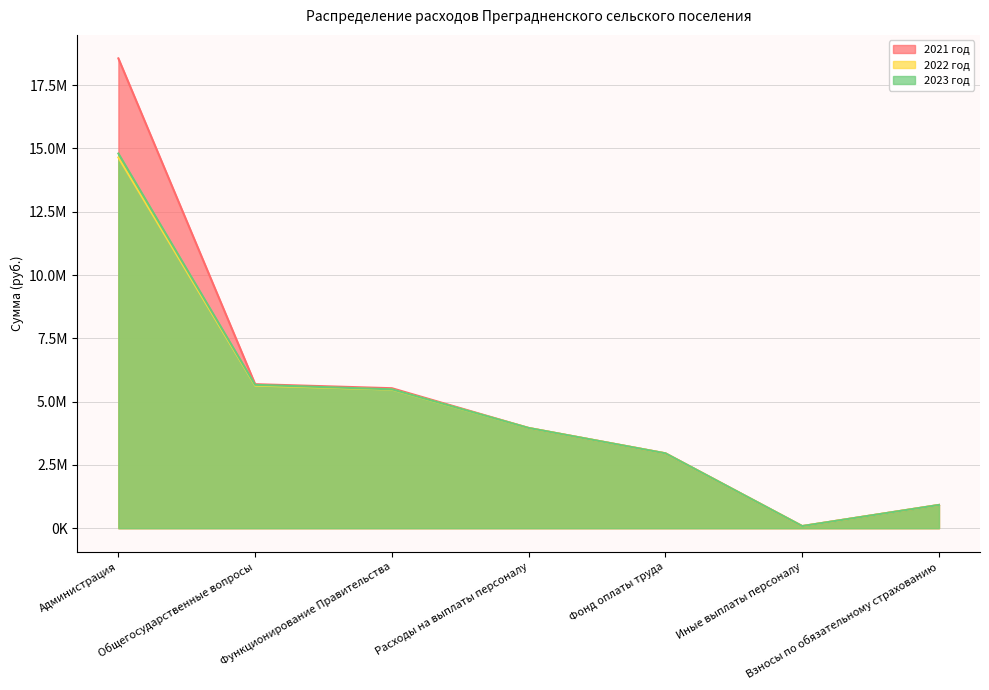

True or false: 2021 год and 2023 год cross at least once.

False